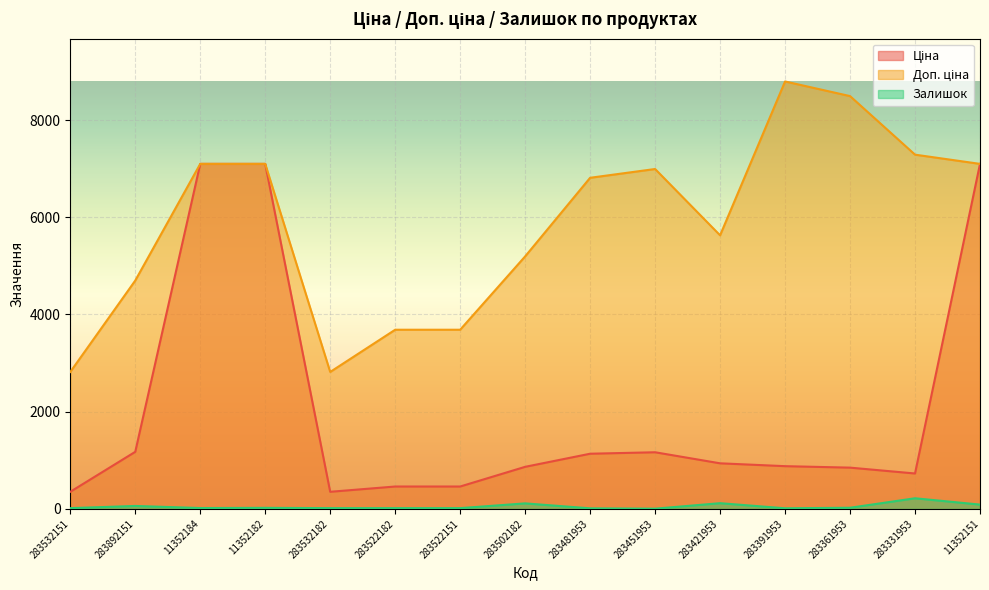

What is the label of the 15th point from the right?

283532151